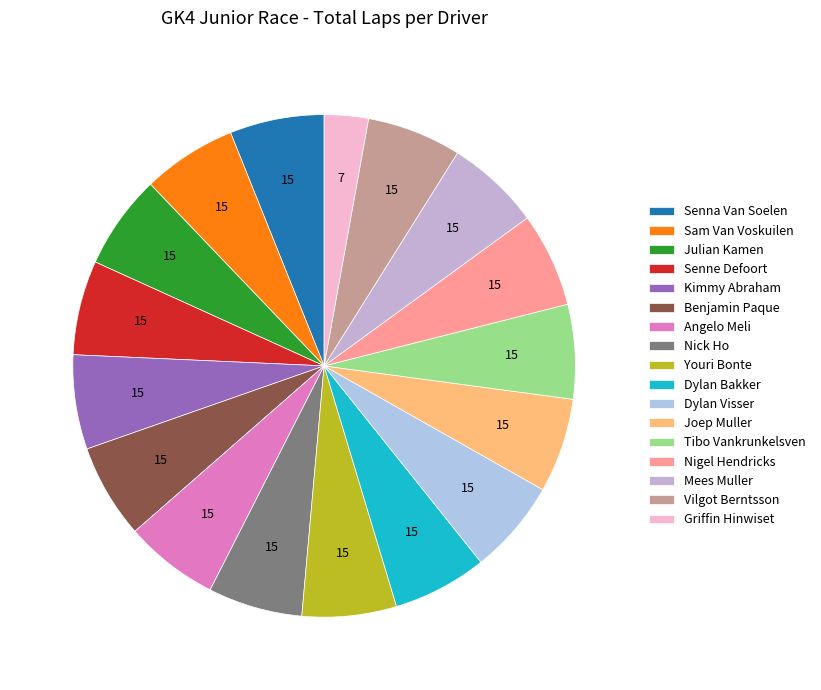

Is there any slice that represents more than half of the pie?

No